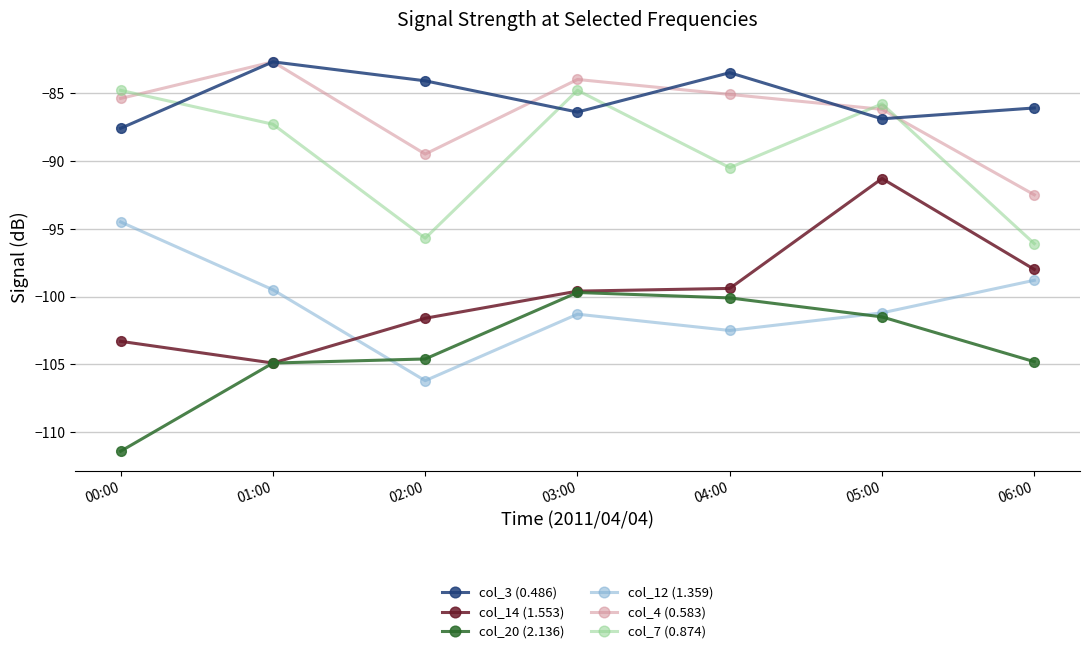

How many lines are shown in the chart?

6